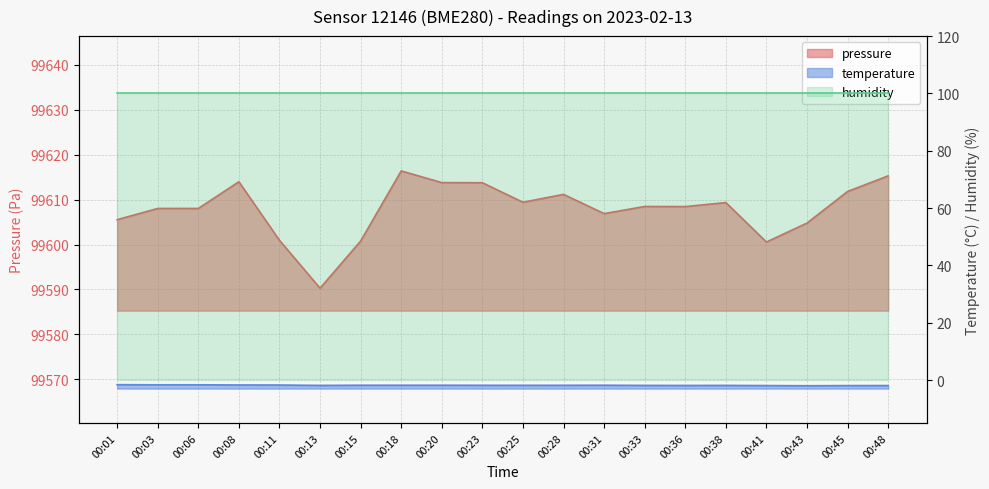

Between 00:13 and 00:48, which series saw the biggest shift?

pressure